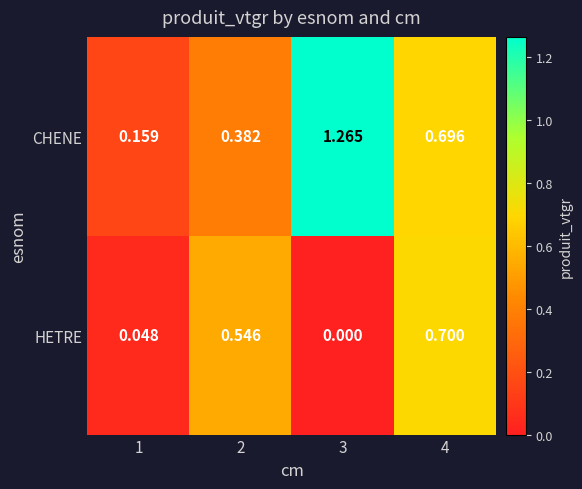

Rank the series by their average value, from lowest to highest.

HETRE, CHENE